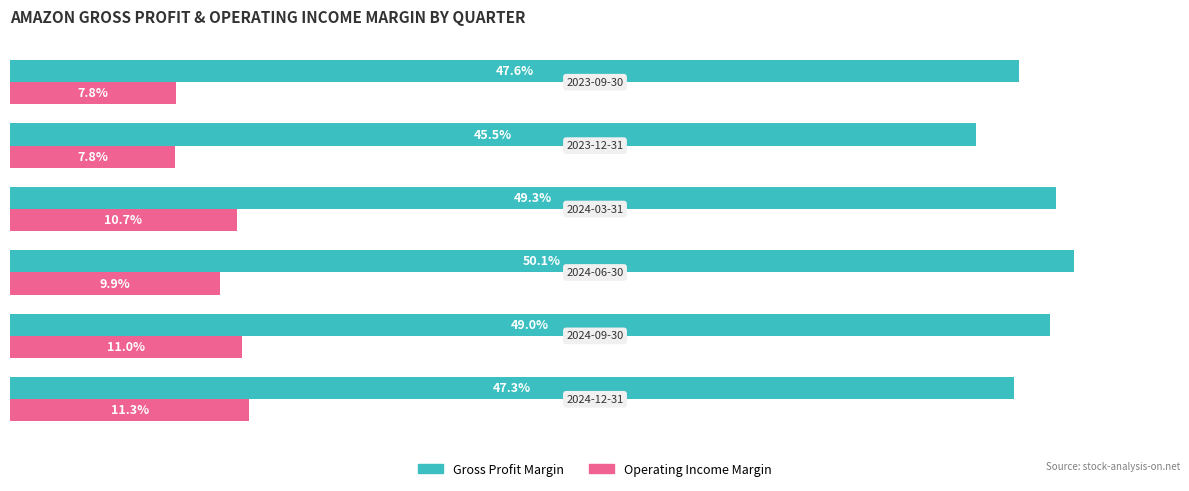

What is the maximum value shown in the chart?

0.5